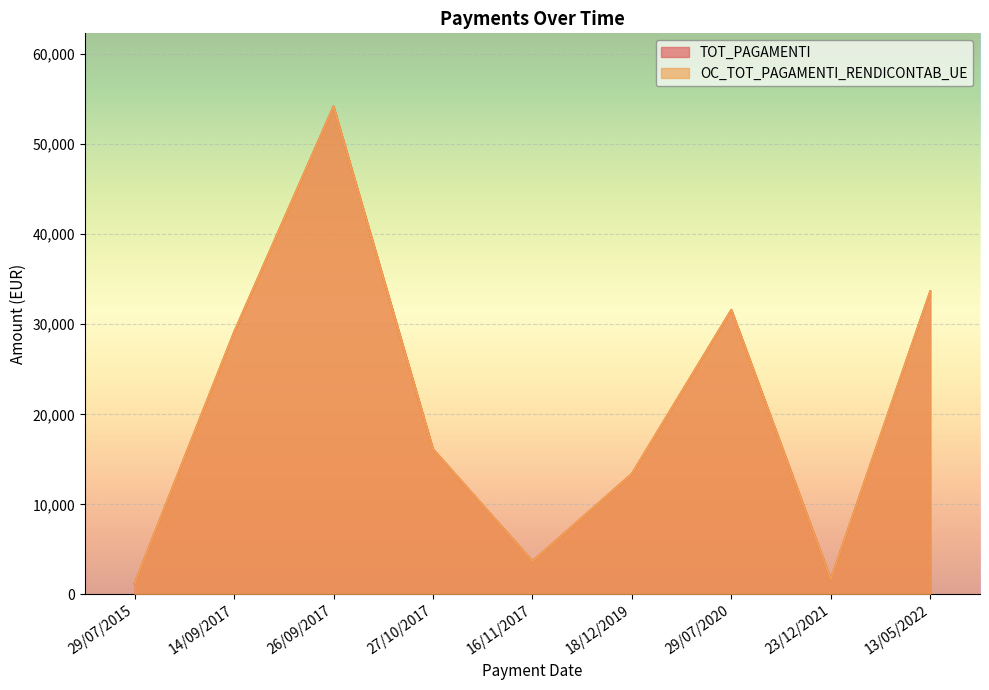

What is the minimum value for TOT_PAGAMENTI?

1200.0